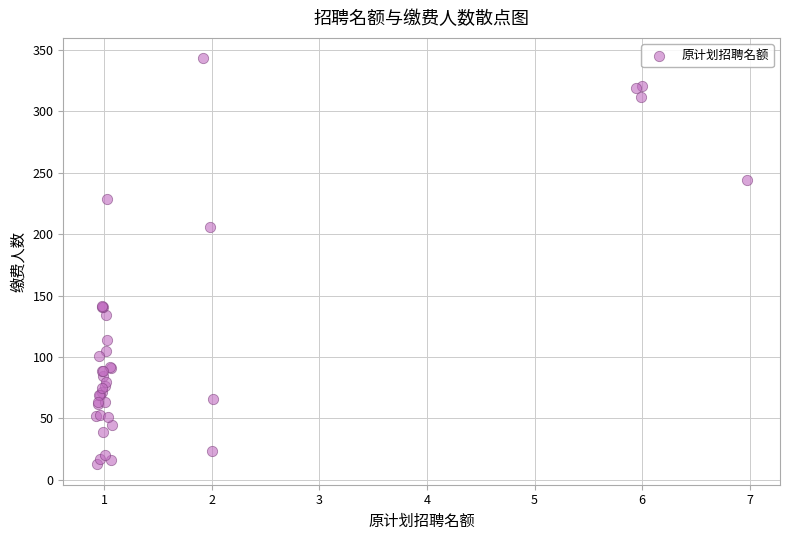

What Y value in the scatter plot is closest to 177?

205.6